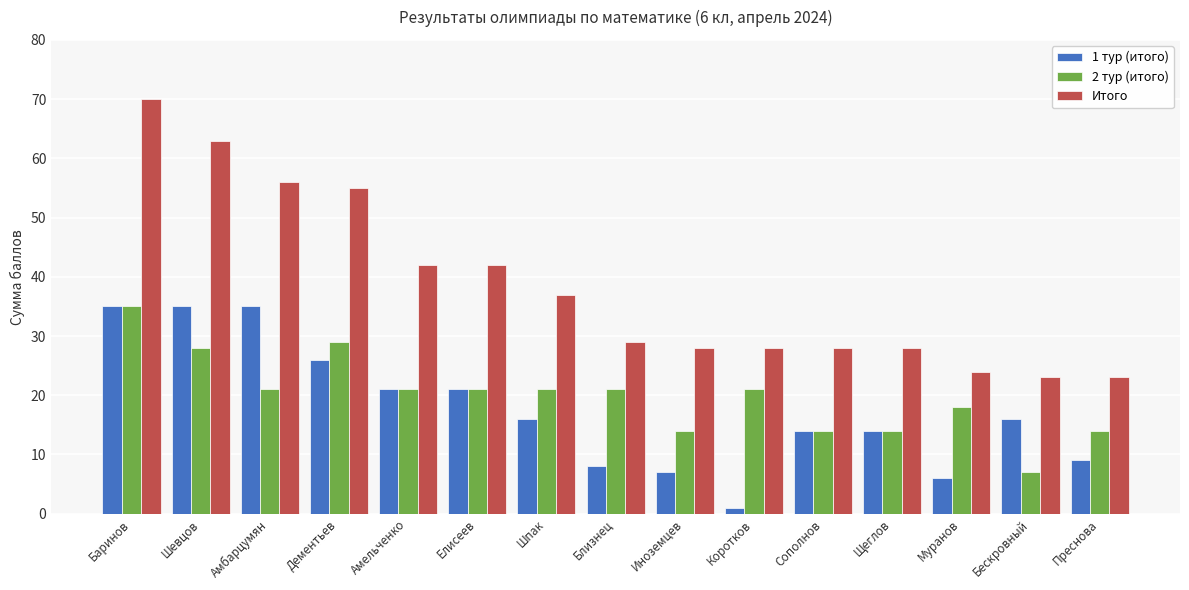

Read the 1 тур (итого) value at Бескровный, to the nearest 10.

20